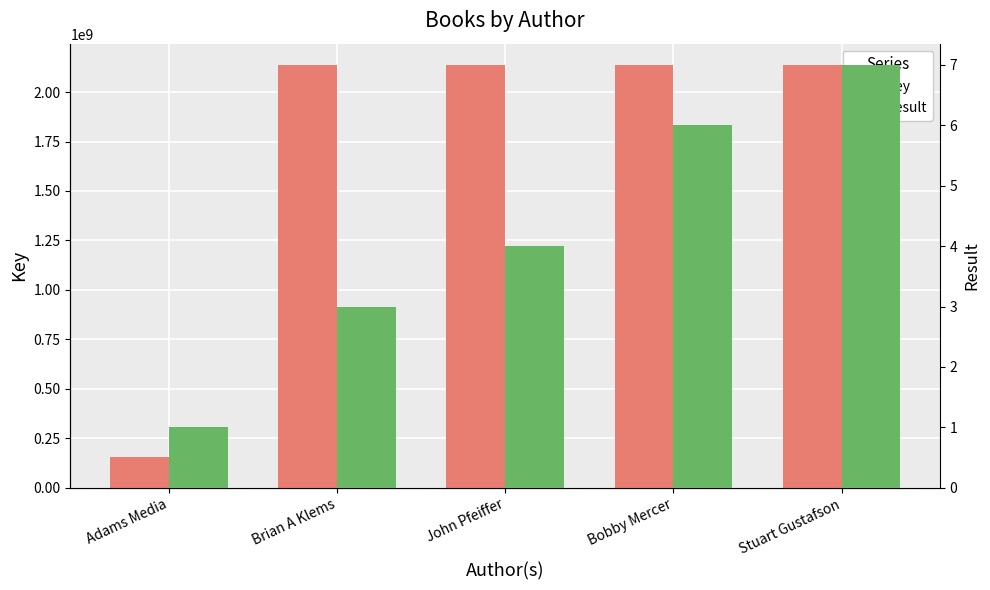

Between Adams Media and Stuart Gustafson, which series saw the biggest shift?

Key